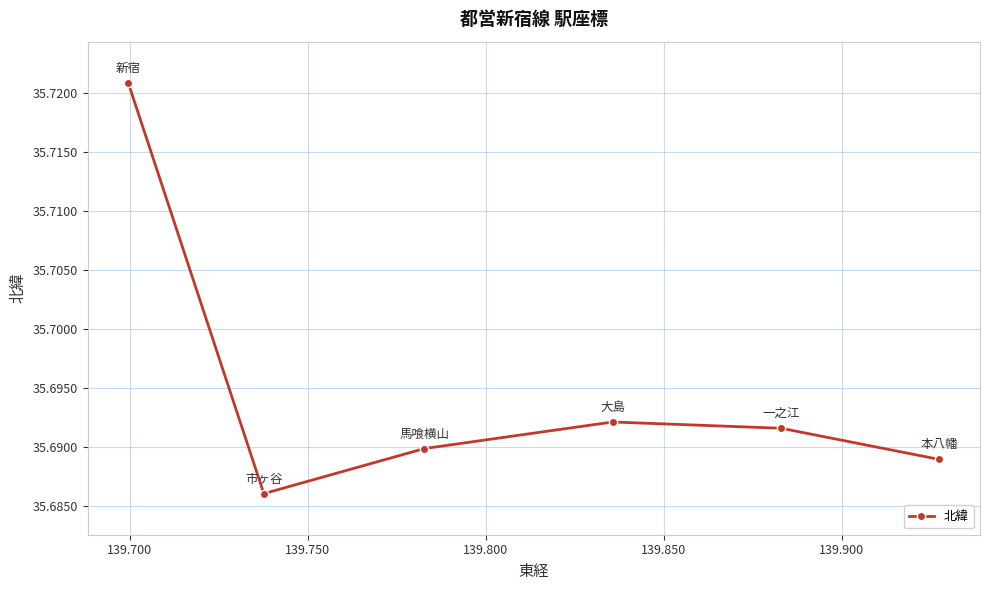

How many points are higher than both their immediate neighbors (excluding endpoints)?

1